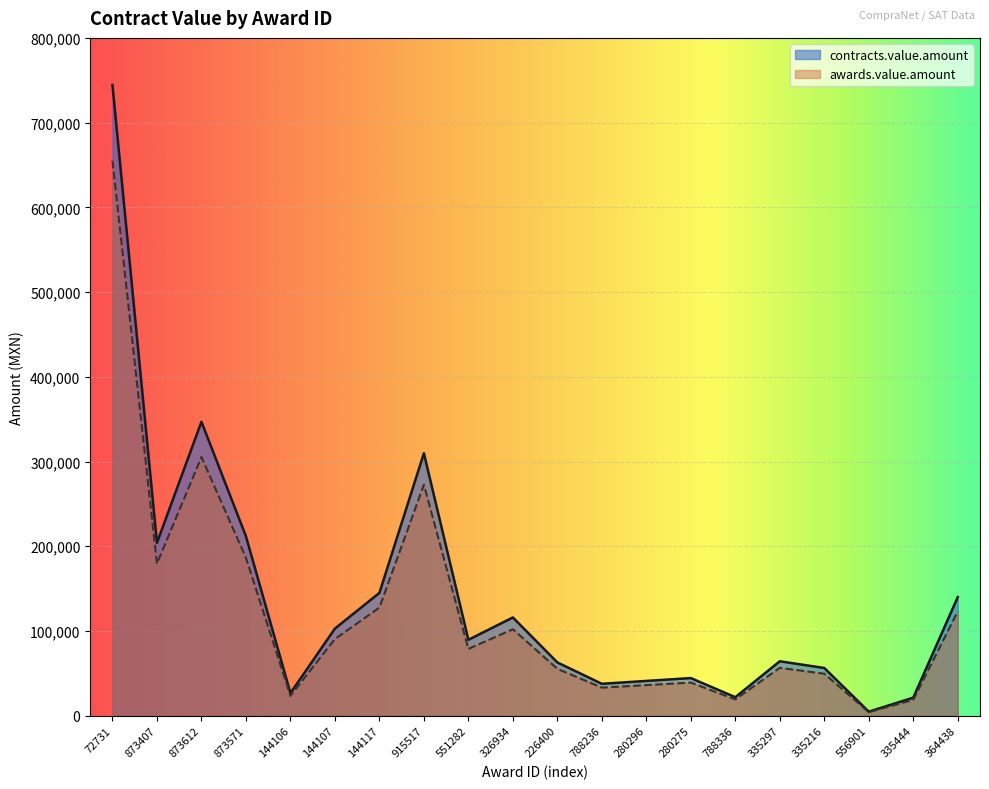

How many distinct data groups are displayed?

2